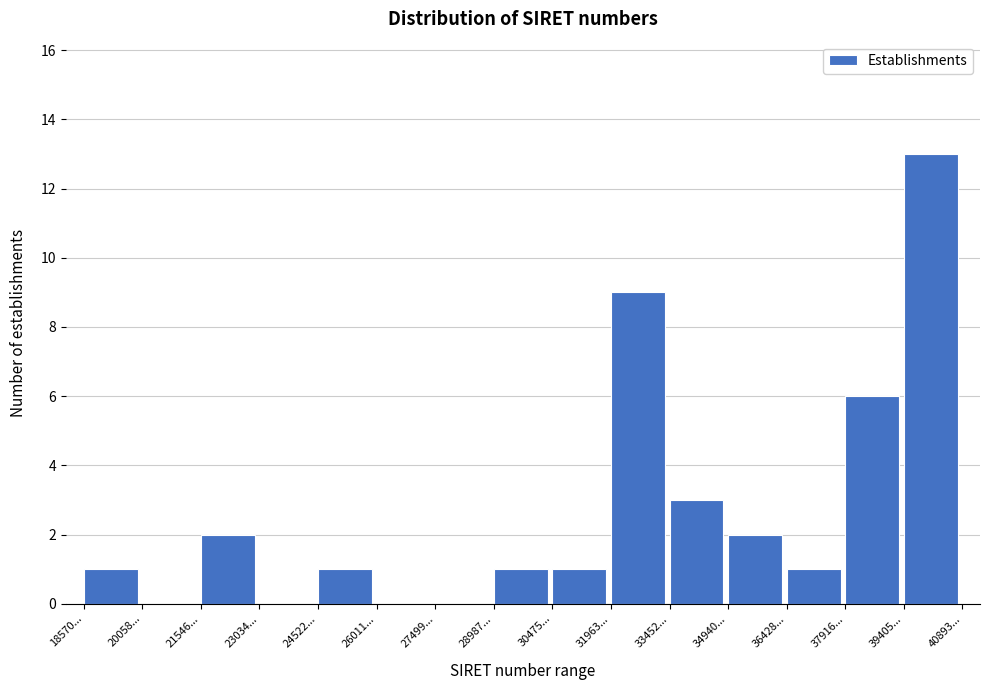

Reading right to left, extract all data points from this chart.

39405...=13	37916...=6	36428...=1	34940...=2	33452...=3	31963...=9	30475...=1	28987...=1	27499...=0	26011...=0	24522...=1	23034...=0	21546...=2	20058...=0	18570...=1